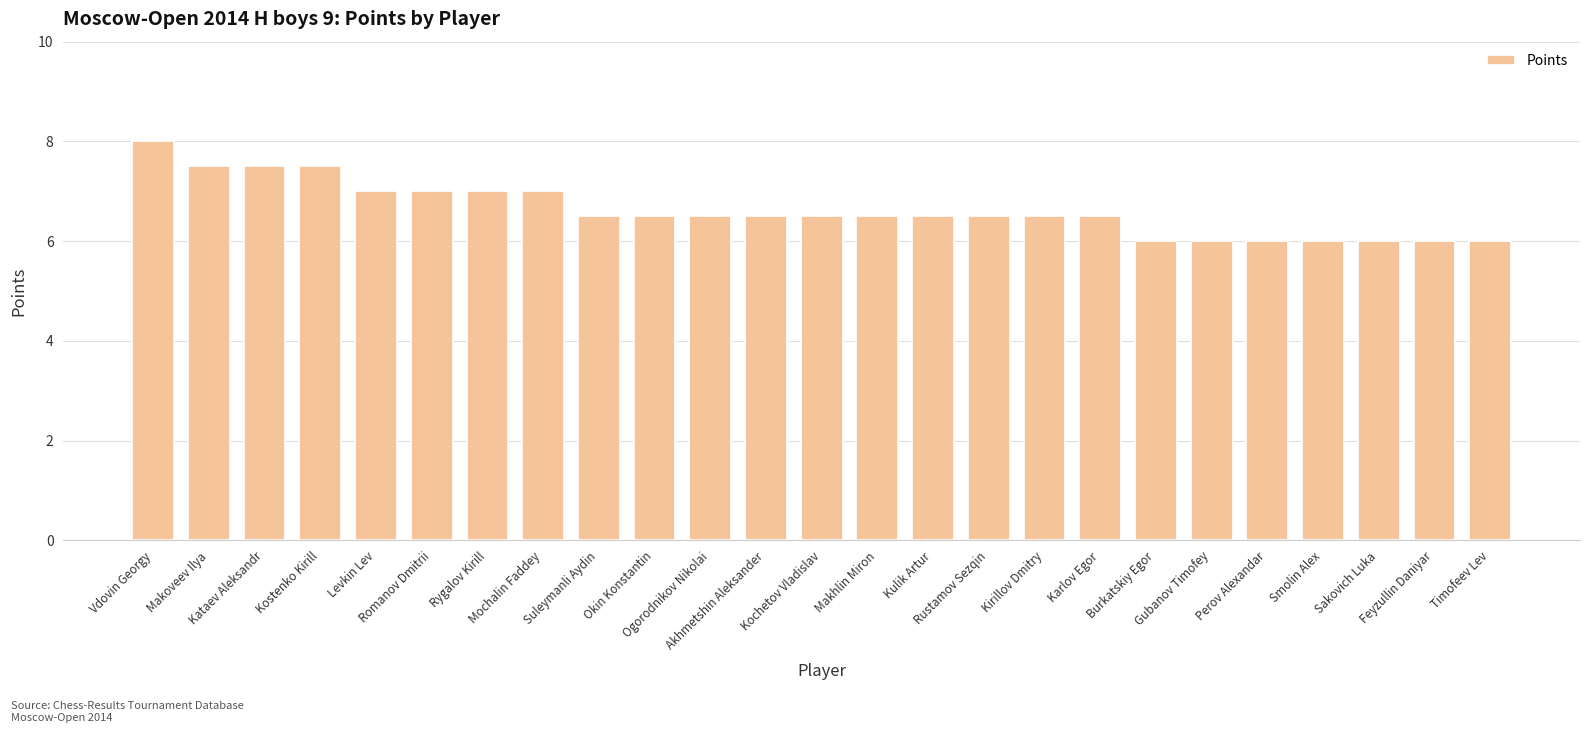

What is the difference between the second highest and minimum values?

1.5